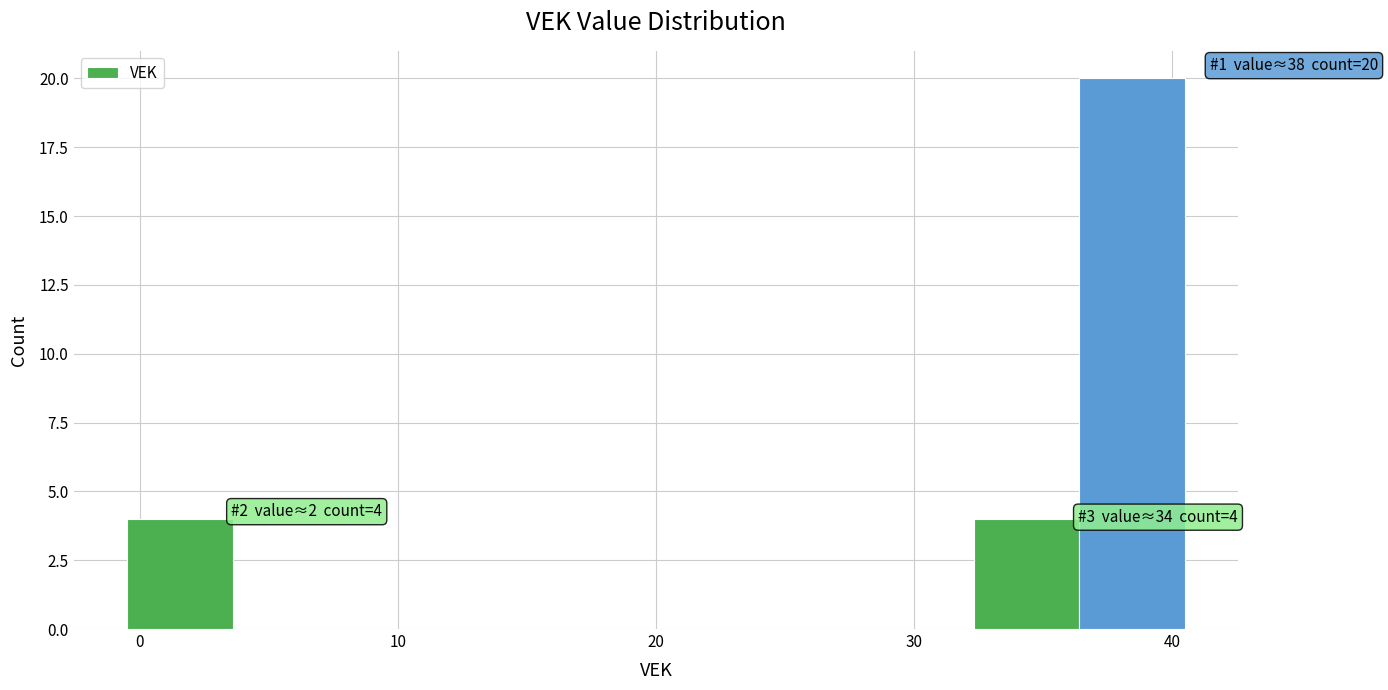

Which range on the x-axis has the tallest bar?

36.4 to 40.5